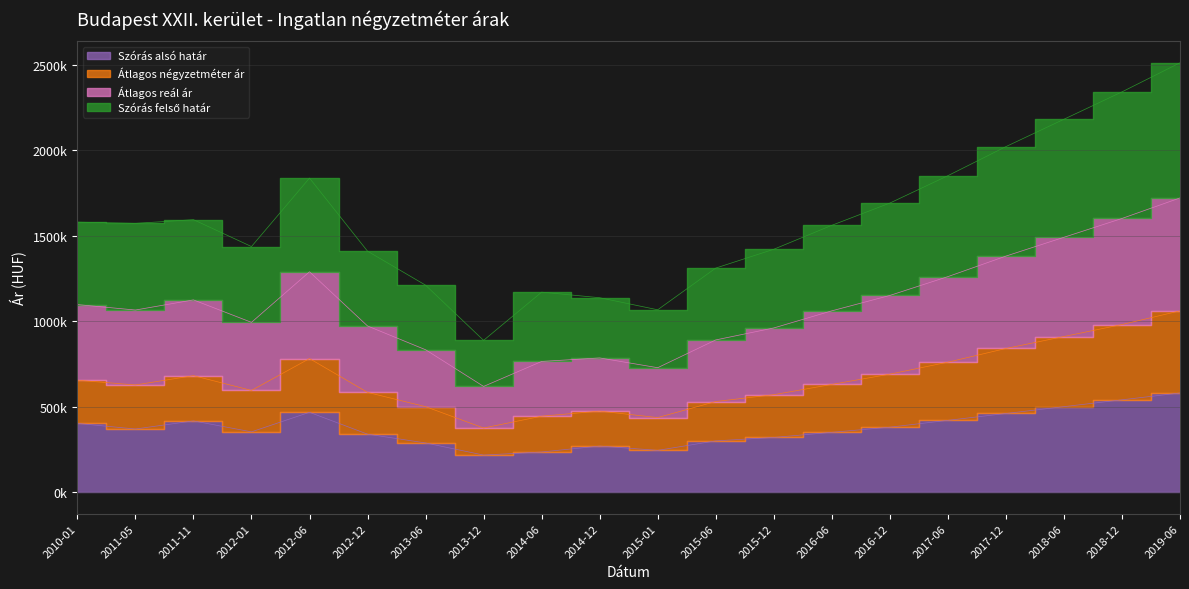

True or false: Átlagos négyzetméter ár and Átlagos reál ár cross at least once.

False